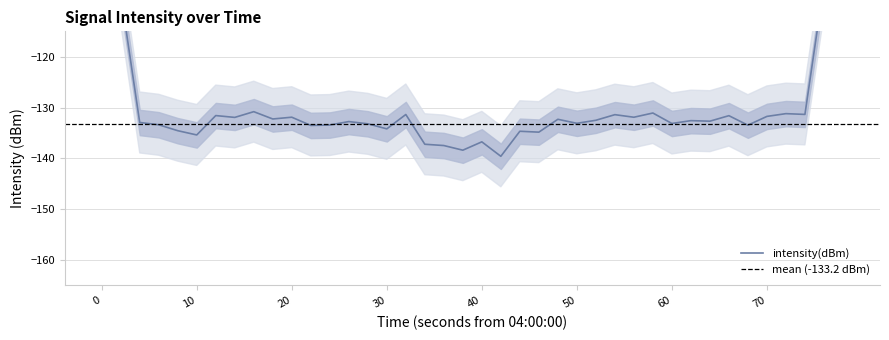

How many points are lower than both their immediate neighbors (excluding endpoints)?

13